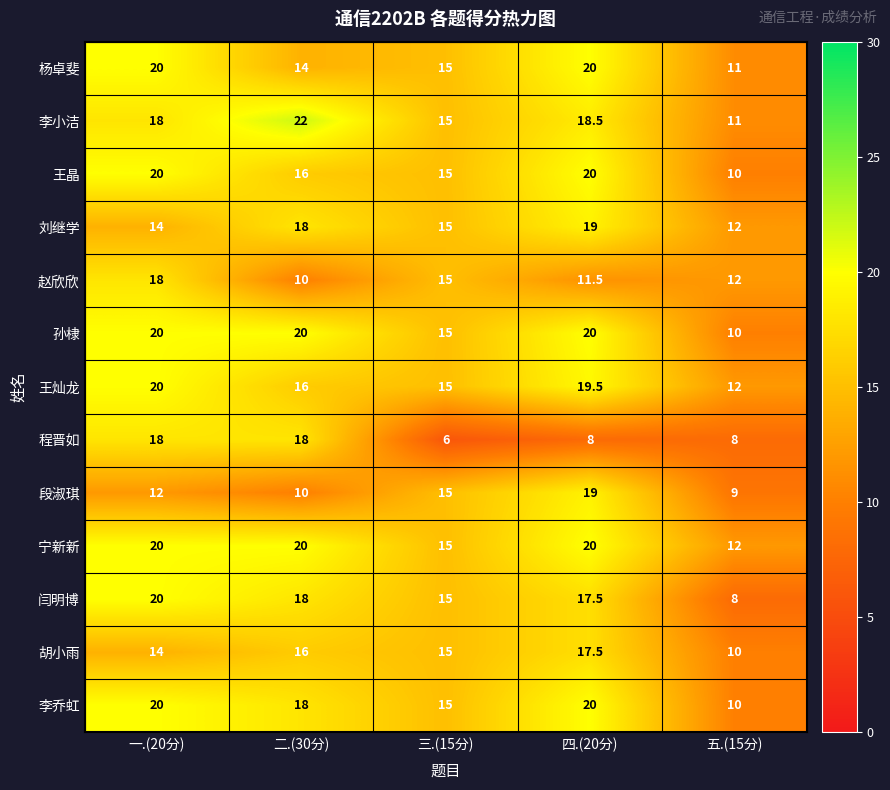

The 闫明博 series shows 20.0 at 一.(20分). True or false?

True